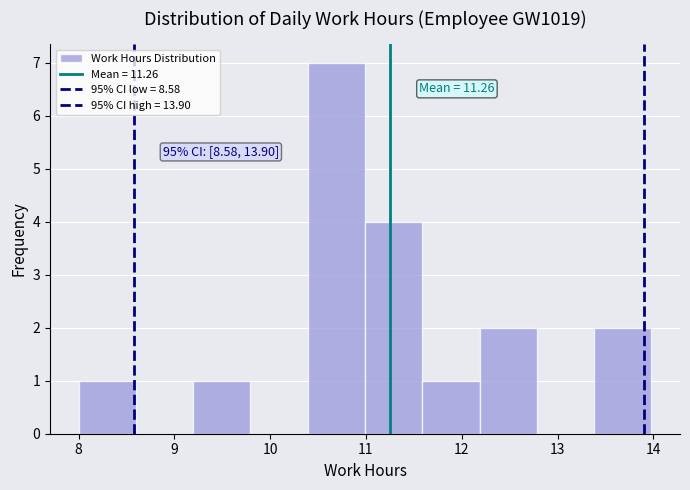

Which range on the x-axis has the tallest bar?

10.4 to 11.0